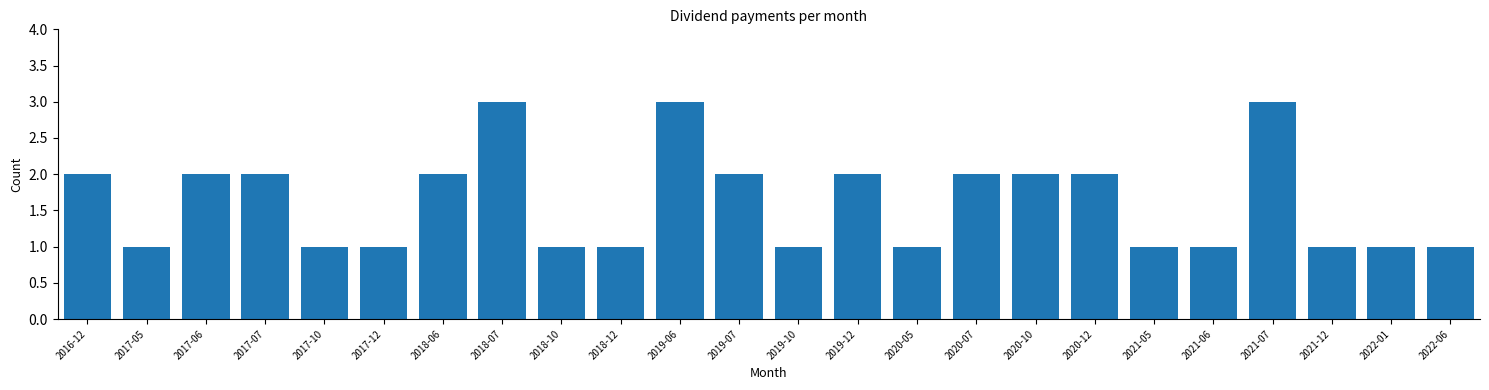

Reading left to right, transcribe all the data shown in this chart.

2016-12=2	2017-05=1	2017-06=2	2017-07=2	2017-10=1	2017-12=1	2018-06=2	2018-07=3	2018-10=1	2018-12=1	2019-06=3	2019-07=2	2019-10=1	2019-12=2	2020-05=1	2020-07=2	2020-10=2	2020-12=2	2021-05=1	2021-06=1	2021-07=3	2021-12=1	2022-01=1	2022-06=1